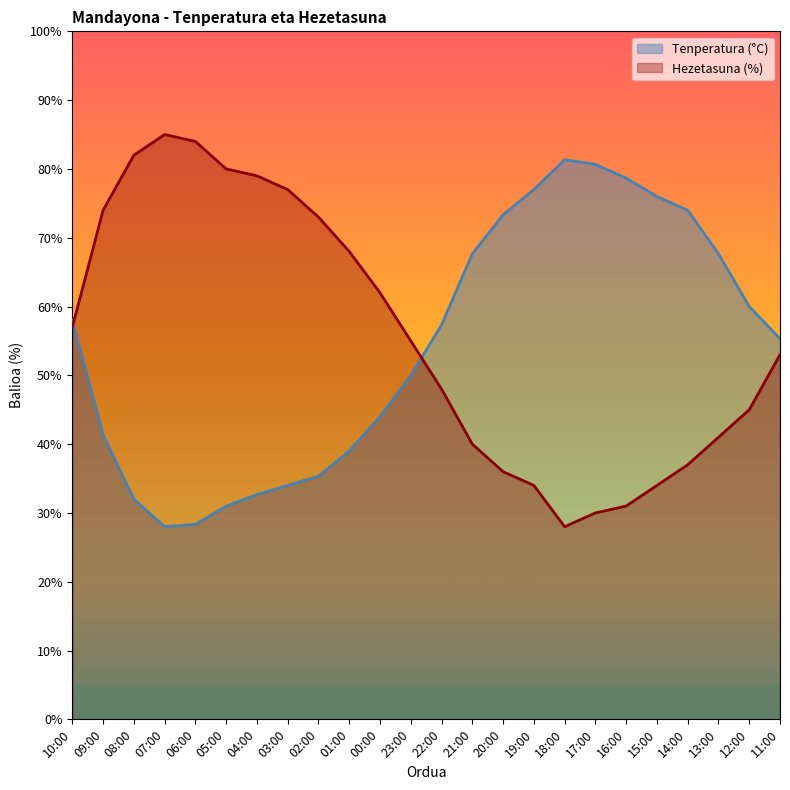

What is the sum of the Hezetasuna (%) values at 08:00 and 23:00?

137.0